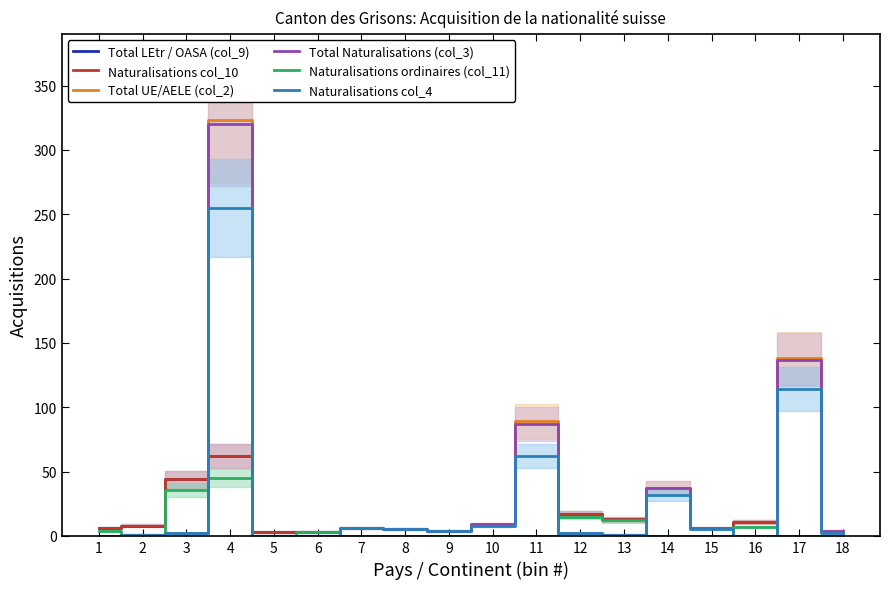

What is the difference between the highest and lowest values at 2?

7